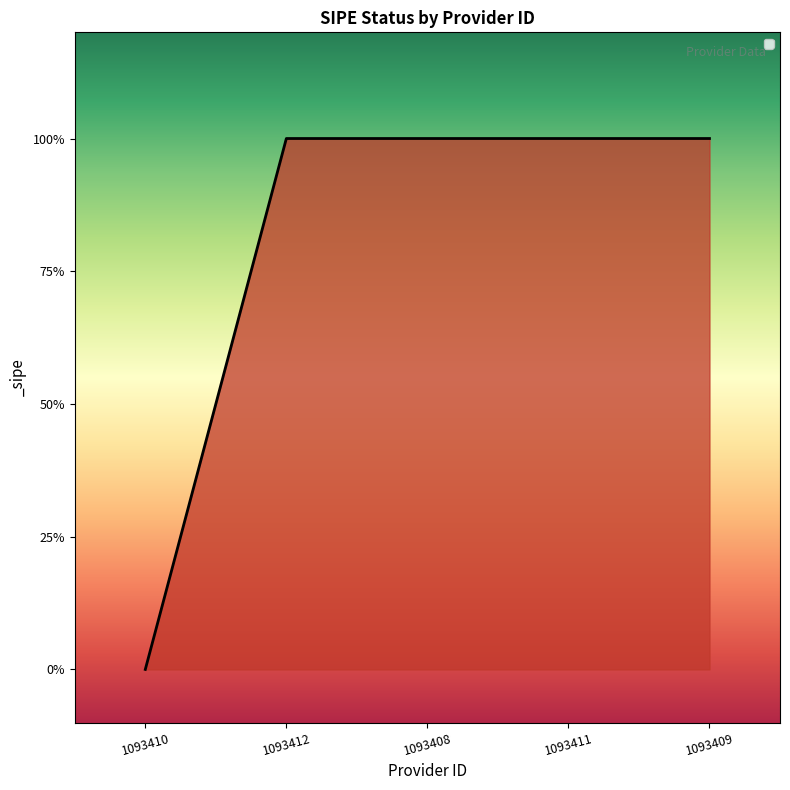

List the labels in order of value, smallest first.

1093410, 1093412, 1093408, 1093411, 1093409